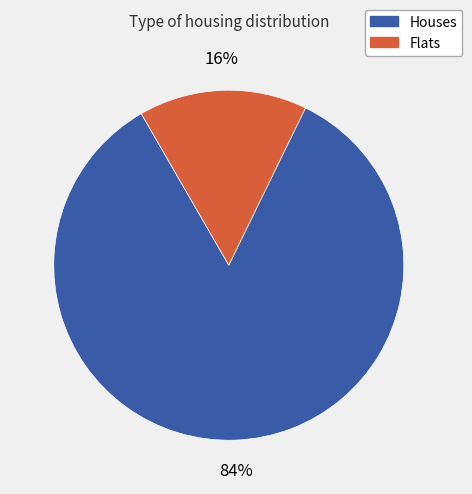

Does any single category account for the majority?

Yes